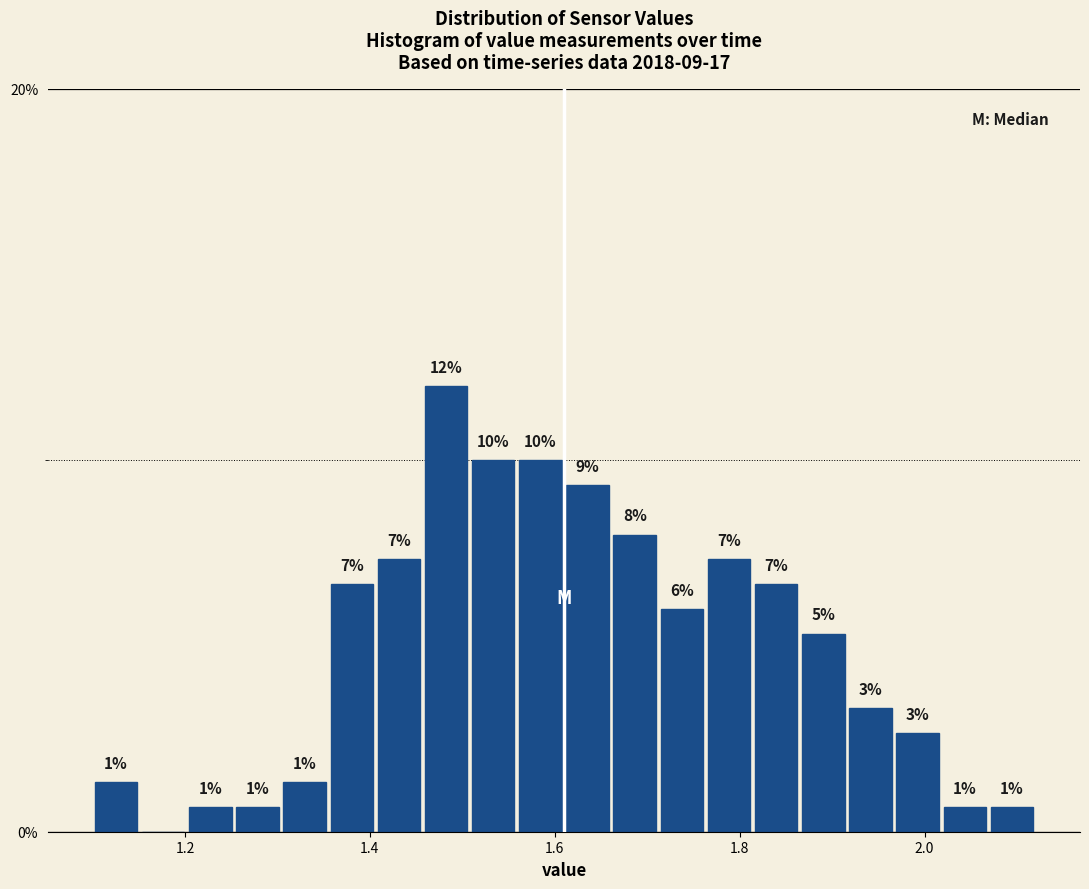

Around what value on the x-axis is the tallest bar? Give the approximate position of its centre, as read against the axis.

1.48